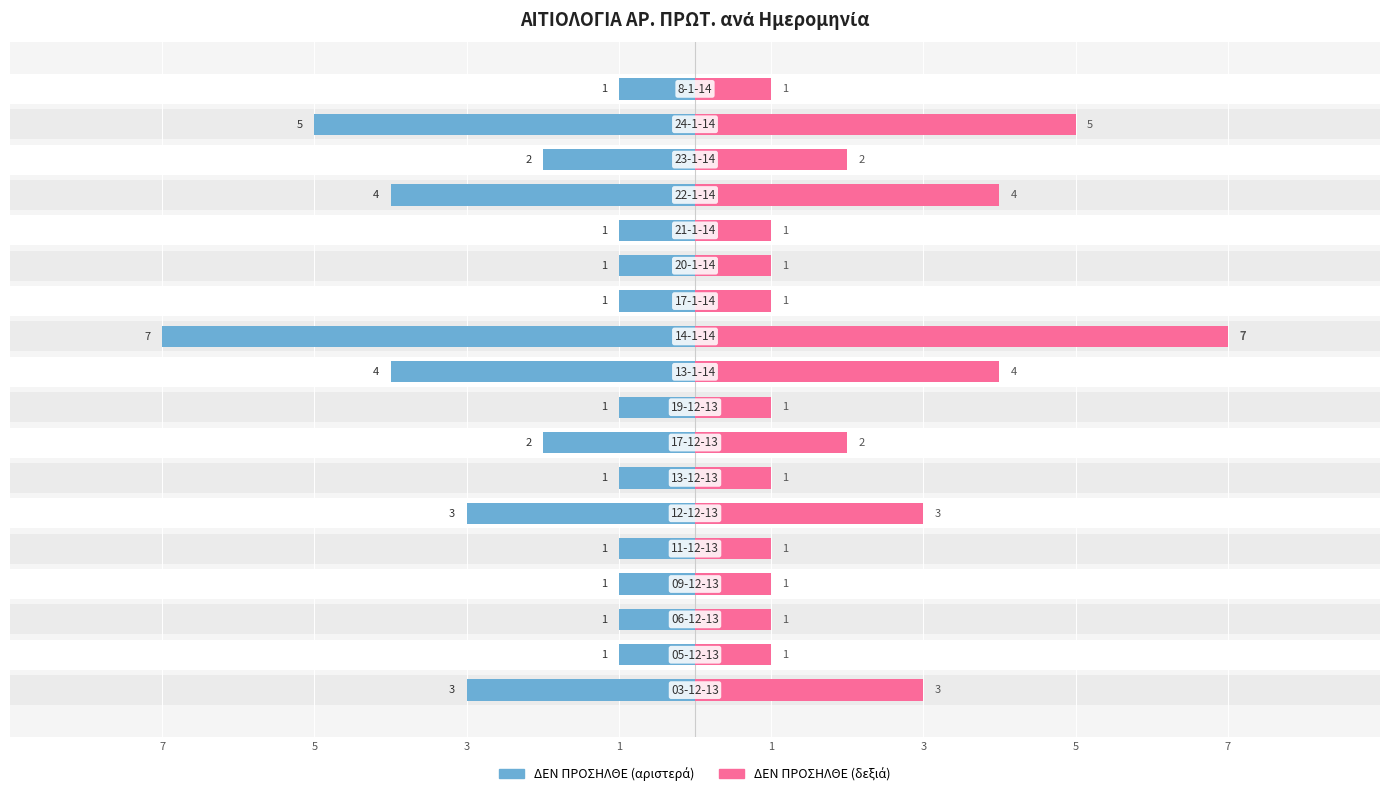

What is the sum of all values?

40